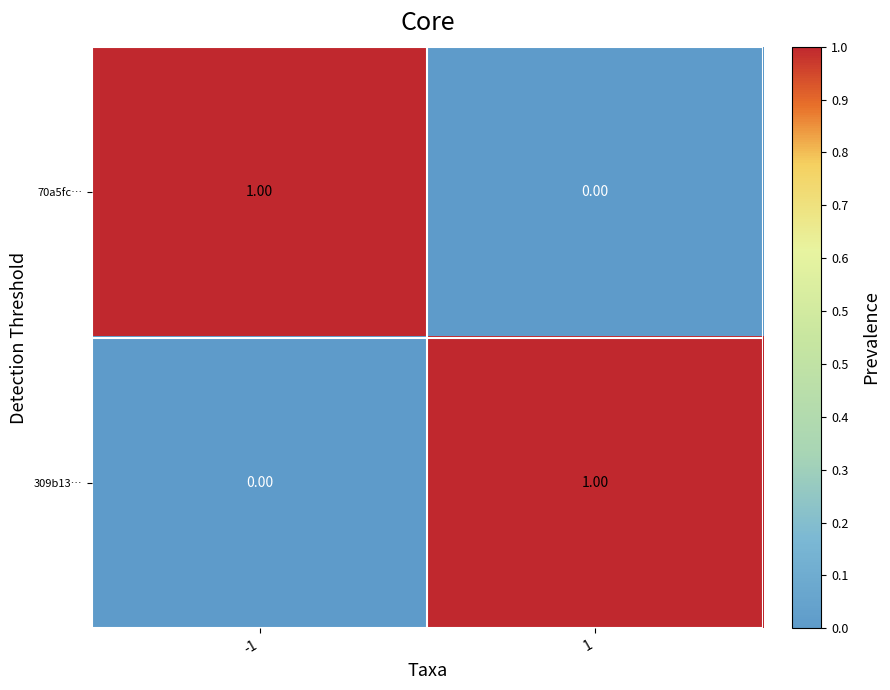

Rank the series at -1 from highest to lowest value.

70a5fc…, 309b13…